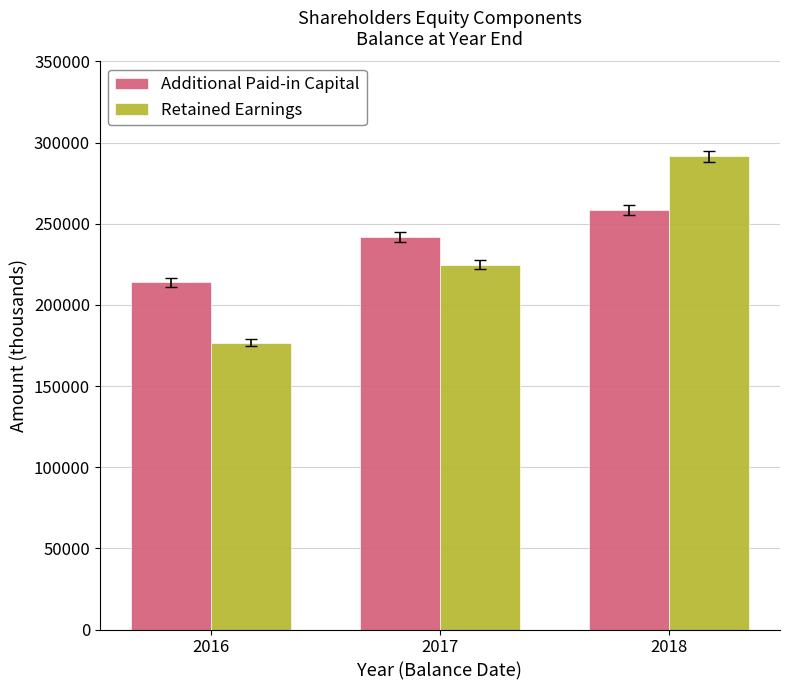

Reading right to left, transcribe all the data shown in this chart.

Additional Paid-in Capital: 258502	241725	213857
Retained Earnings: 291460	224697	176703